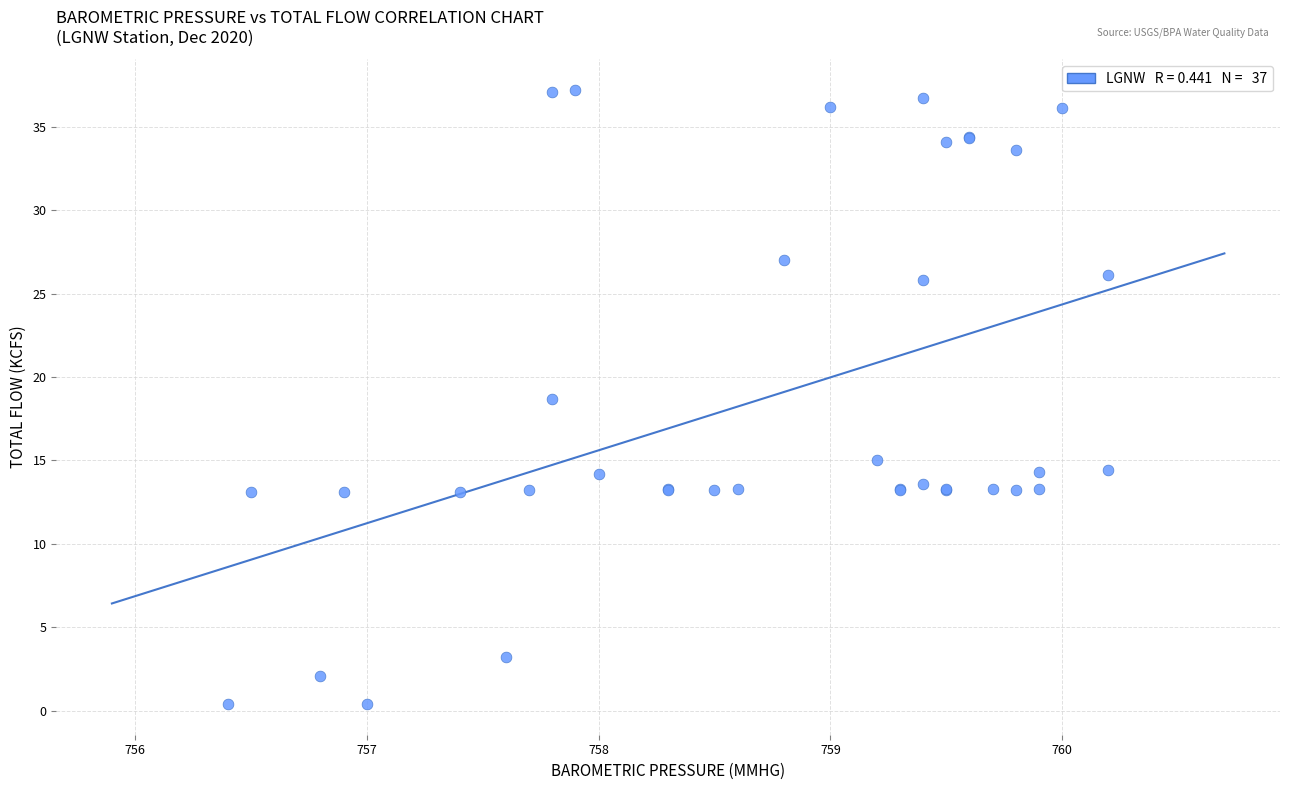

What Y value in the scatter plot is closest to 18?

18.7